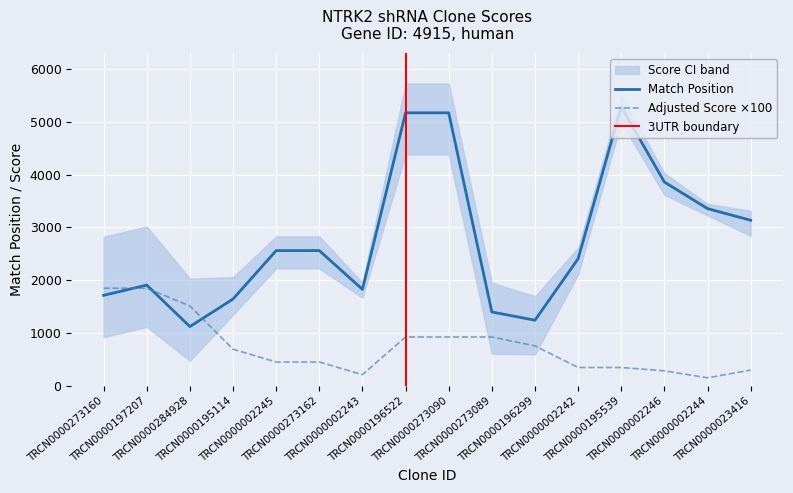

How many interior local peaks does the Match Position series have?

2